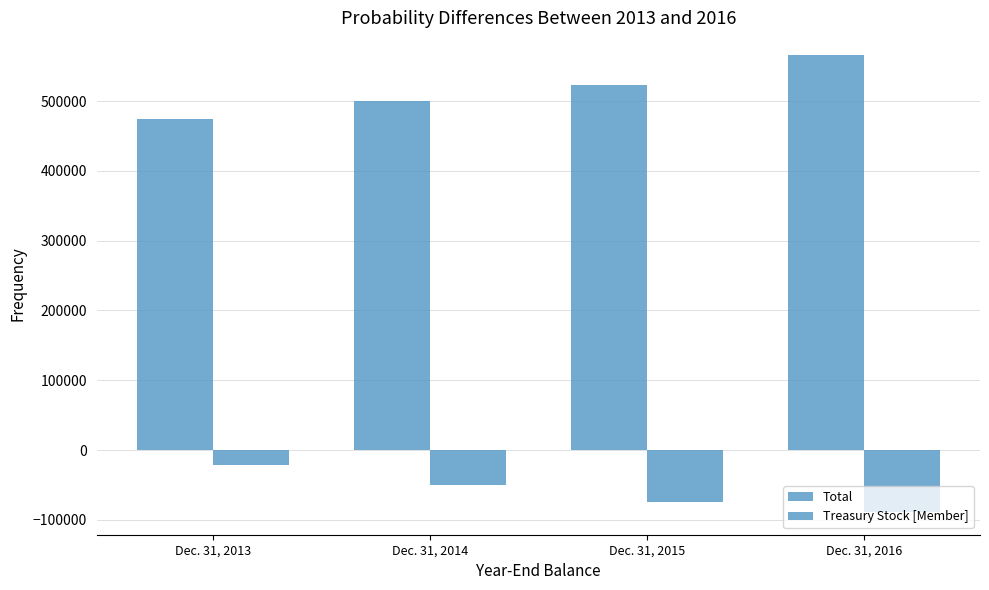

Are the bars horizontal?

No